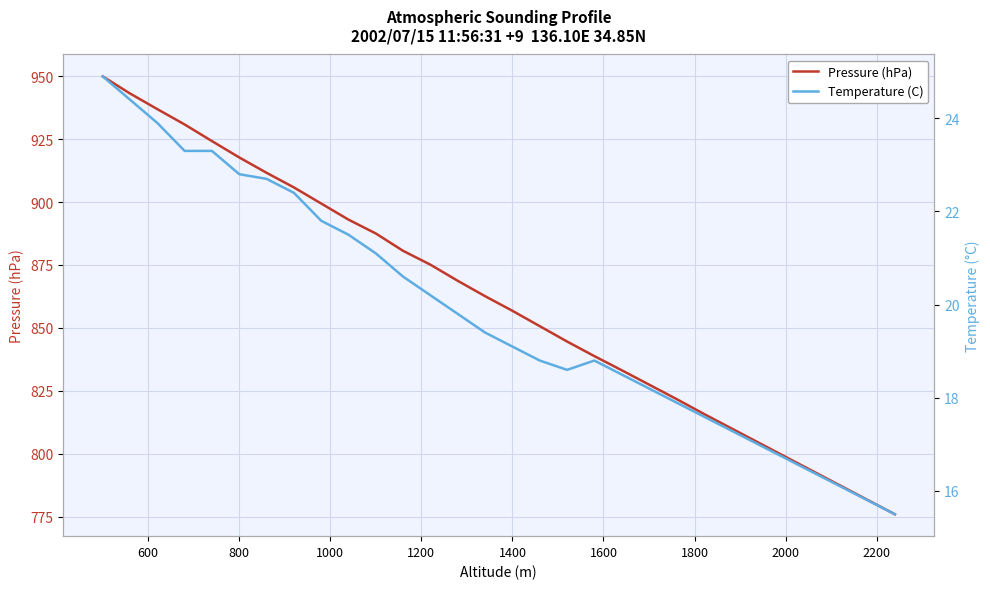

The Pressure (hPa) series shows 551.0 at 1000. True or false?

False